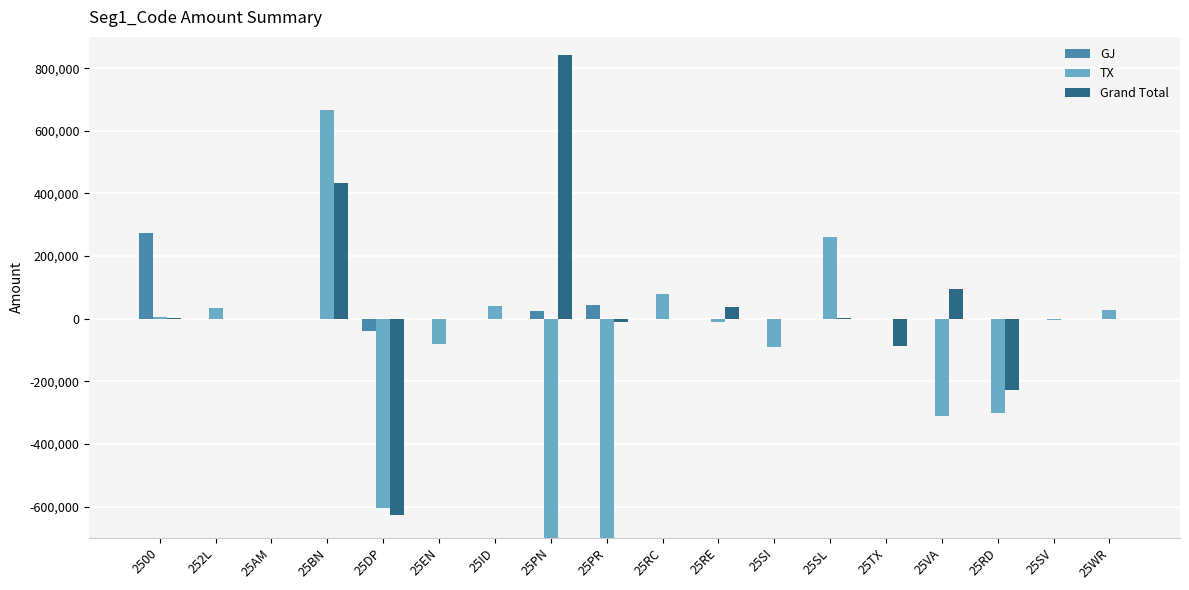

What is the spread (max minus min) of values at 25EN?

81715.0